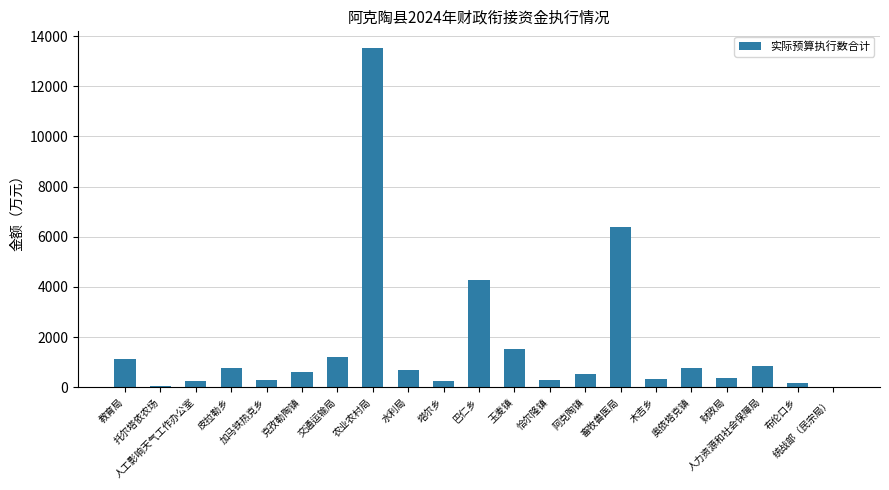

Which has a higher value, 人力资源和社会保障局 or 加马铁热克乡?

人力资源和社会保障局